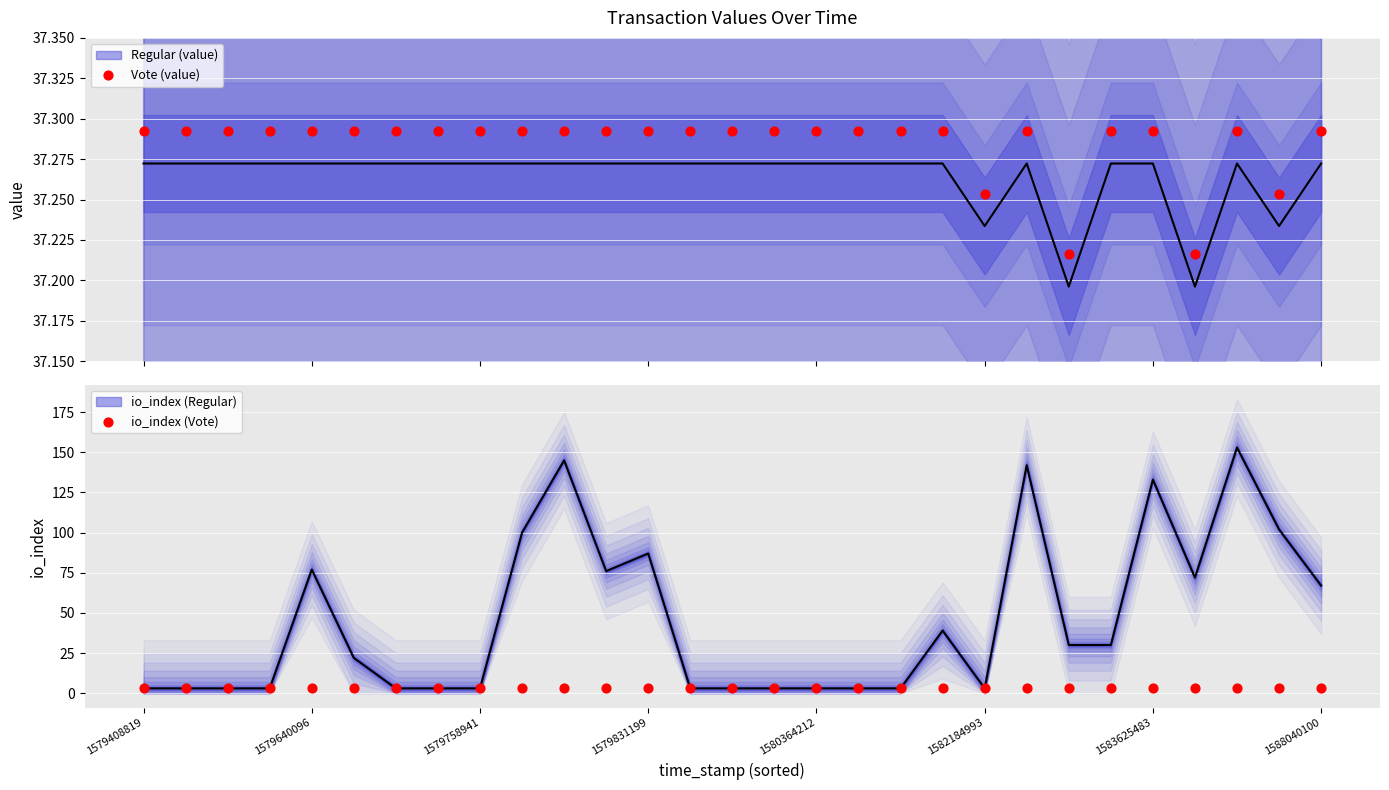

Which series contains the lowest Y value?

io_index (Vote)